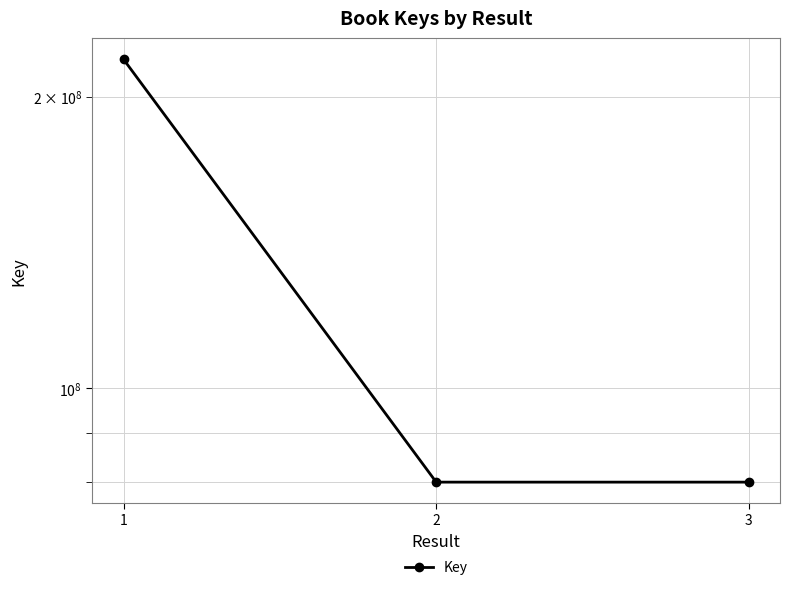

What value does the data have at 2, to the nearest 100?

80065400